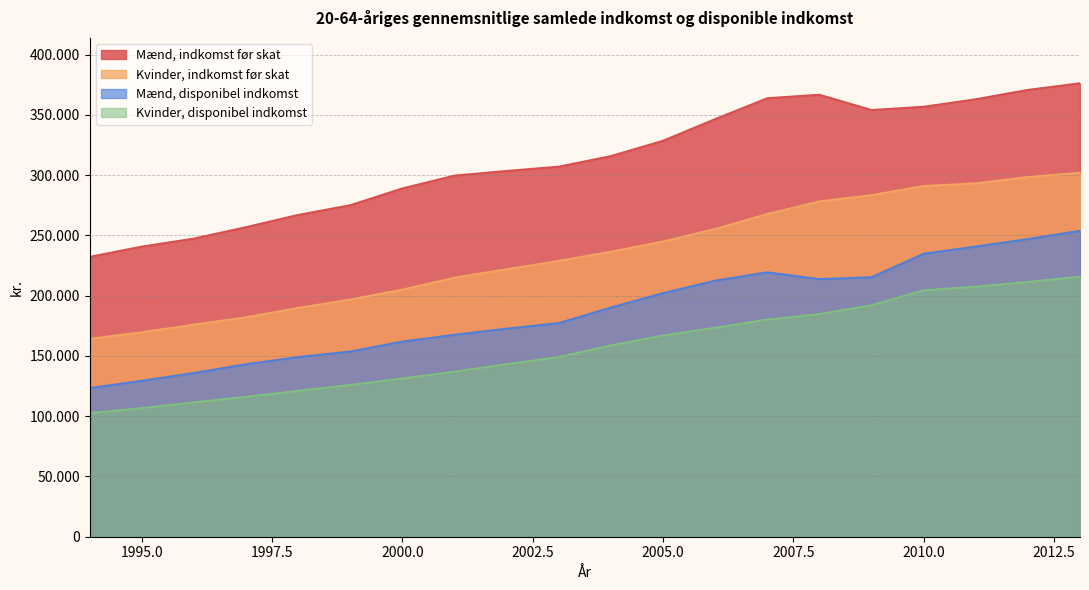

Is it true that Mænd, indkomst før skat equals 303423.8 at 2002?

True